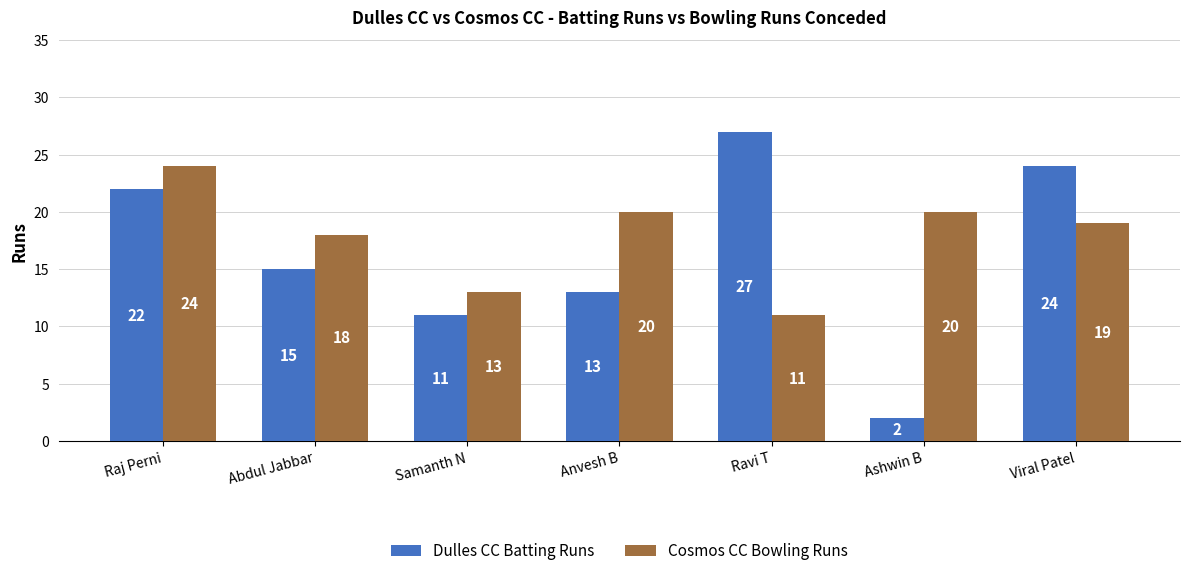

List the series in order of their overall mean, highest first.

Cosmos CC Bowling Runs, Dulles CC Batting Runs